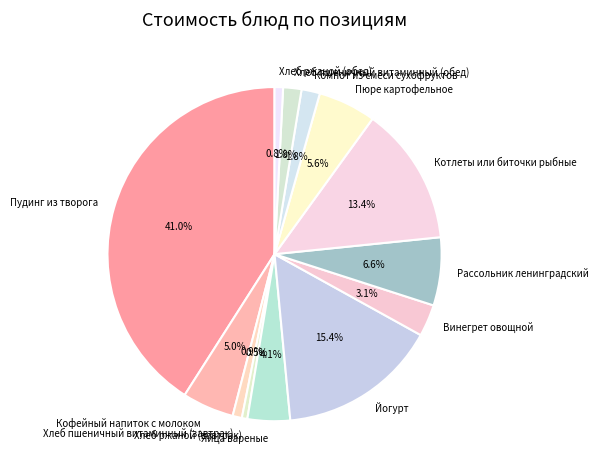

Count the number of slices in the pie.

13